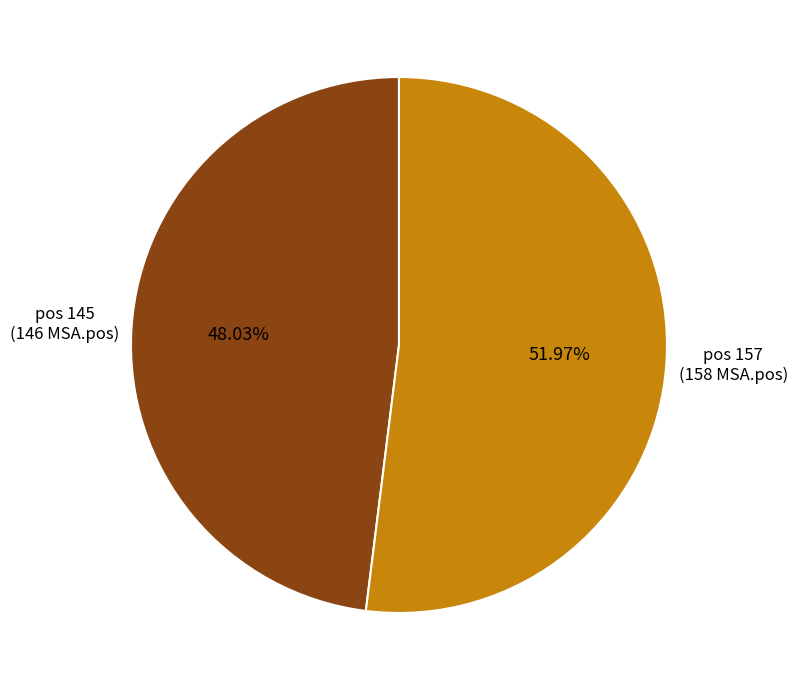

Does any single category account for the majority?

Yes